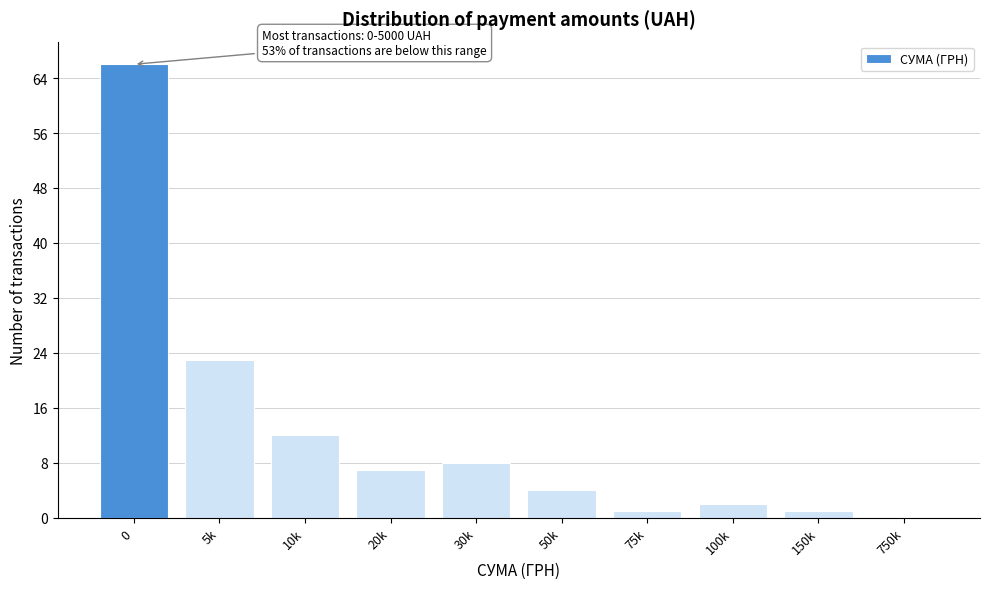

Reading right to left, what are all the values shown in this chart?

750k=0	150k=1	100k=2	75k=1	50k=4	30k=8	20k=7	10k=12	5k=23	0=66